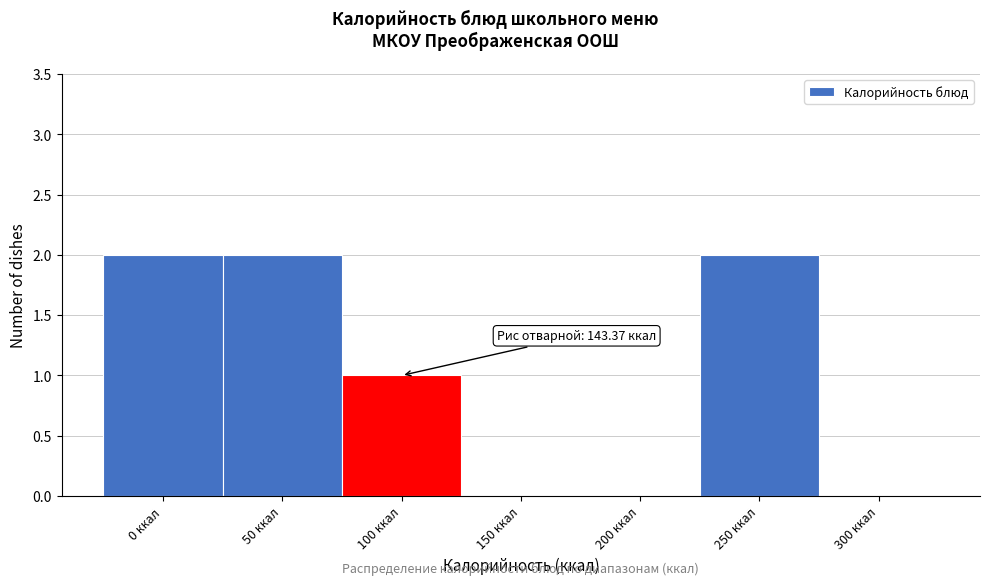

Reading right to left, transcribe all the data shown in this chart.

300 ккал=0	250 ккал=2	200 ккал=0	150 ккал=0	100 ккал=1	50 ккал=2	0 ккал=2